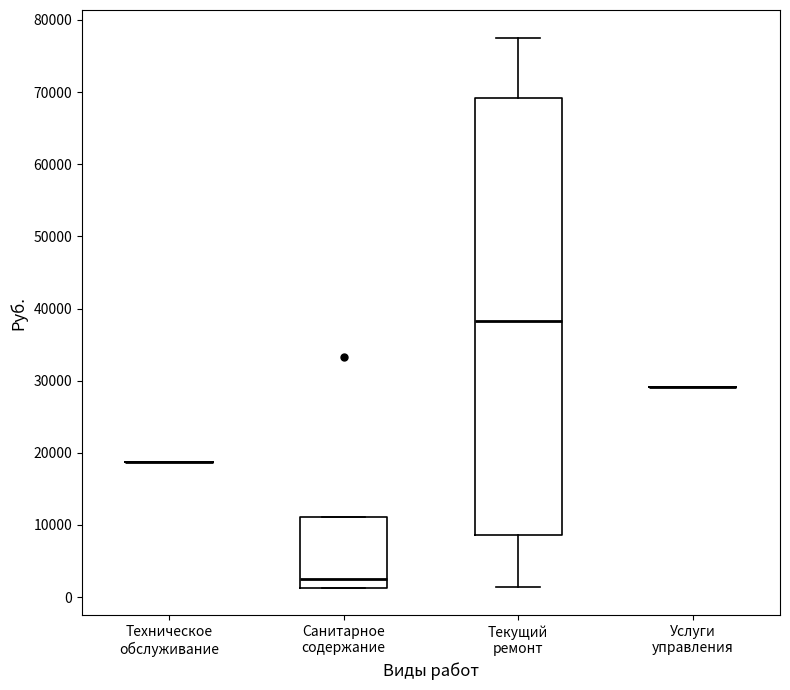

Reading left to right, read every box against the y-axis: the position of its median line, the range the box covers, and the ends of its whiskers. The values are not printed on the chart, so give them approximately, as read against the axis.

Техническое обслуживание: box collapsed to a line at 19000, whiskers 19000 to 19000
Санитарное содержание: median 2000, box 1000 to 11000, whiskers 1000 to 11000
Текущий ремонт: median 38000, box 9000 to 69000, whiskers 1000 to 78000
Услуги управления: box collapsed to a line at 29000, whiskers 29000 to 29000